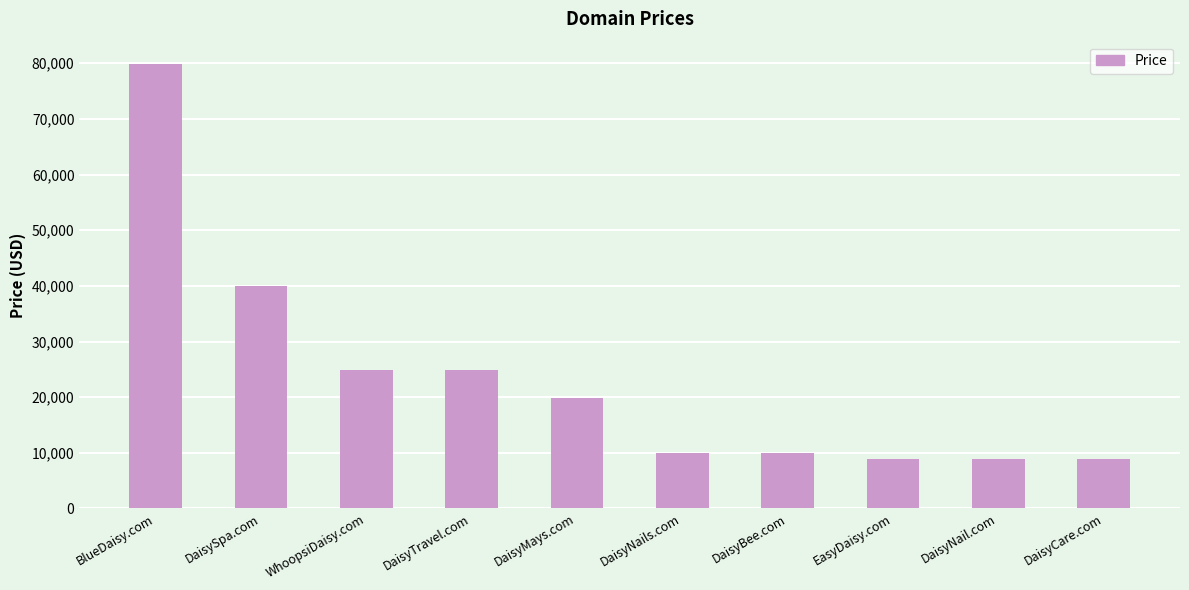

Where is the data nearest to the value 44388?

DaisySpa.com